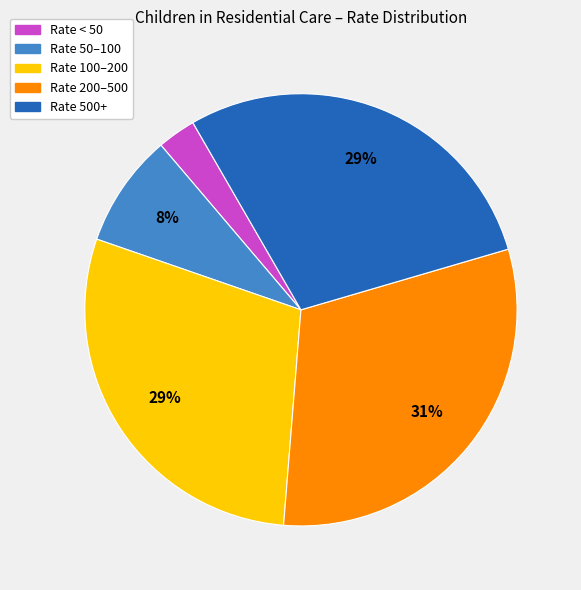

Is there a majority slice in this chart?

No